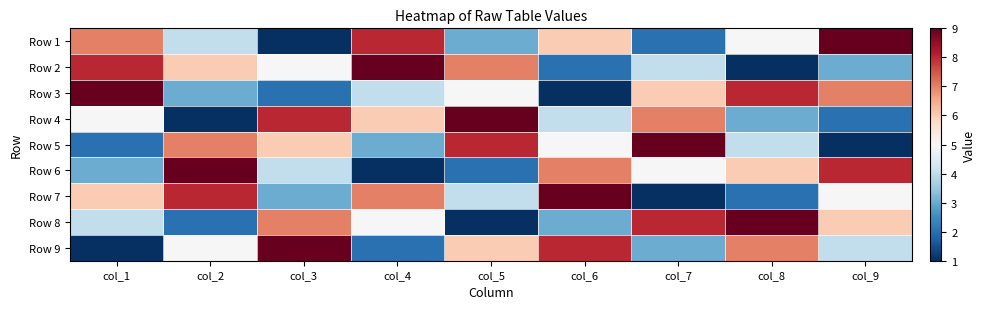

At which category is the sum across all series the highest?

col_1